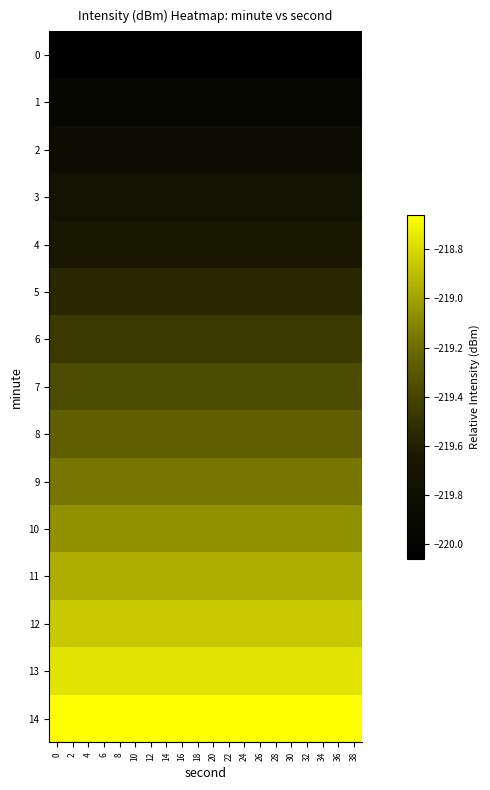

Reading left to right, list all the values displayed in this chart.

0: 0=-220.1	2=-220.1	4=-220.1	6=-220.1	8=-220.1	10=-220.1	12=-220.1	14=-220.1	16=-220.1	18=-220.1	20=-220.1	22=-220.1	24=-220.1	26=-220.1	28=-220.1	30=-220.1	32=-220.1	34=-220.1	36=-220.1	38=-220.1
1: 0=-220.0	2=-220.0	4=-220.0	6=-220.0	8=-220.0	10=-220.0	12=-220.0	14=-220.0	16=-220.0	18=-220.0	20=-220.0	22=-220.0	24=-220.0	26=-220.0	28=-220.0	30=-220.0	32=-220.0	34=-220.0	36=-220.0	38=-220.0
2: 0=-219.9	2=-219.9	4=-219.9	6=-219.9	8=-219.9	10=-219.9	12=-219.9	14=-219.9	16=-219.9	18=-219.9	20=-219.9	22=-219.9	24=-219.9	26=-219.9	28=-219.9	30=-219.9	32=-219.9	34=-219.9	36=-219.9	38=-219.9
3: 0=-219.8	2=-219.8	4=-219.8	6=-219.8	8=-219.8	10=-219.8	12=-219.8	14=-219.8	16=-219.8	18=-219.8	20=-219.8	22=-219.8	24=-219.8	26=-219.8	28=-219.8	30=-219.8	32=-219.8	34=-219.8	36=-219.8	38=-219.8
4: 0=-219.7	2=-219.7	4=-219.7	6=-219.7	8=-219.7	10=-219.7	12=-219.7	14=-219.7	16=-219.7	18=-219.7	20=-219.7	22=-219.7	24=-219.7	26=-219.7	28=-219.7	30=-219.7	32=-219.7	34=-219.7	36=-219.7	38=-219.7
5: 0=-219.6	2=-219.6	4=-219.6	6=-219.6	8=-219.6	10=-219.6	12=-219.6	14=-219.6	16=-219.6	18=-219.6	20=-219.6	22=-219.6	24=-219.6	26=-219.6	28=-219.6	30=-219.6	32=-219.6	34=-219.6	36=-219.6	38=-219.6
6: 0=-219.5	2=-219.5	4=-219.5	6=-219.5	8=-219.5	10=-219.5	12=-219.5	14=-219.5	16=-219.5	18=-219.5	20=-219.5	22=-219.5	24=-219.5	26=-219.5	28=-219.5	30=-219.5	32=-219.5	34=-219.5	36=-219.5	38=-219.5
7: 0=-219.4	2=-219.4	4=-219.4	6=-219.4	8=-219.4	10=-219.4	12=-219.4	14=-219.4	16=-219.4	18=-219.4	20=-219.4	22=-219.4	24=-219.4	26=-219.4	28=-219.4	30=-219.4	32=-219.4	34=-219.4	36=-219.4	38=-219.4
8: 0=-219.3	2=-219.3	4=-219.3	6=-219.3	8=-219.3	10=-219.3	12=-219.3	14=-219.3	16=-219.3	18=-219.3	20=-219.3	22=-219.3	24=-219.3	26=-219.3	28=-219.3	30=-219.3	32=-219.3	34=-219.3	36=-219.3	38=-219.3
9: 0=-219.2	2=-219.2	4=-219.2	6=-219.2	8=-219.2	10=-219.2	12=-219.2	14=-219.2	16=-219.2	18=-219.2	20=-219.2	22=-219.2	24=-219.2	26=-219.2	28=-219.2	30=-219.2	32=-219.2	34=-219.2	36=-219.2	38=-219.2
10: 0=-219.1	2=-219.1	4=-219.1	6=-219.1	8=-219.1	10=-219.1	12=-219.1	14=-219.1	16=-219.1	18=-219.1	20=-219.1	22=-219.1	24=-219.1	26=-219.1	28=-219.1	30=-219.1	32=-219.1	34=-219.1	36=-219.1	38=-219.1
11: 0=-219.0	2=-219.0	4=-219.0	6=-219.0	8=-219.0	10=-219.0	12=-219.0	14=-219.0	16=-219.0	18=-219.0	20=-219.0	22=-219.0	24=-219.0	26=-219.0	28=-219.0	30=-219.0	32=-219.0	34=-219.0	36=-219.0	38=-219.0
12: 0=-218.9	2=-218.9	4=-218.9	6=-218.9	8=-218.9	10=-218.9	12=-218.9	14=-218.9	16=-218.9	18=-218.9	20=-218.9	22=-218.9	24=-218.9	26=-218.9	28=-218.9	30=-218.9	32=-218.9	34=-218.9	36=-218.9	38=-218.9
13: 0=-218.8	2=-218.8	4=-218.8	6=-218.8	8=-218.8	10=-218.8	12=-218.8	14=-218.8	16=-218.8	18=-218.8	20=-218.8	22=-218.8	24=-218.8	26=-218.8	28=-218.8	30=-218.8	32=-218.8	34=-218.8	36=-218.8	38=-218.8
14: 0=-218.7	2=-218.7	4=-218.7	6=-218.7	8=-218.7	10=-218.7	12=-218.7	14=-218.7	16=-218.7	18=-218.7	20=-218.7	22=-218.7	24=-218.7	26=-218.7	28=-218.7	30=-218.7	32=-218.7	34=-218.7	36=-218.7	38=-218.7